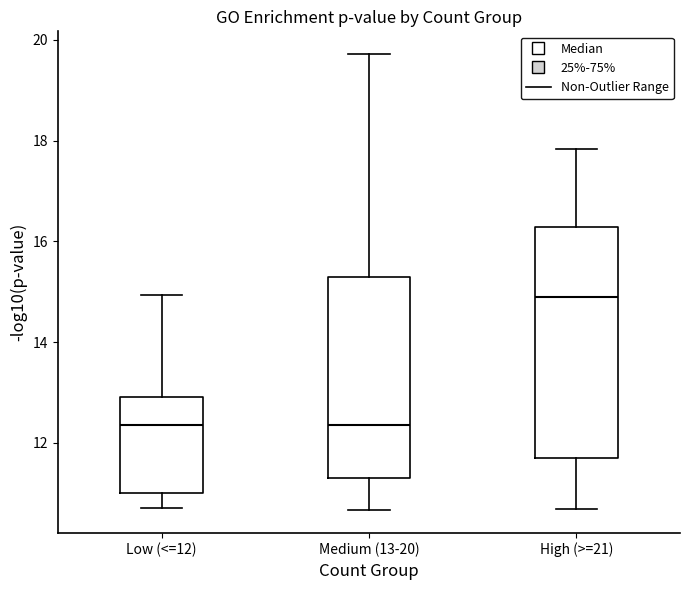

Reading left to right, read every box against the y-axis: the position of its median line, the range the box covers, and the ends of its whiskers. The values are not printed on the chart, so give them approximately, as read against the axis.

Low (<=12): median 12.4, box 11.0 to 13.0, whiskers 10.8 to 15.0
Medium (13-20): median 12.4, box 11.4 to 15.2, whiskers 10.6 to 19.8
High (>=21): median 14.8, box 11.6 to 16.2, whiskers 10.6 to 17.8